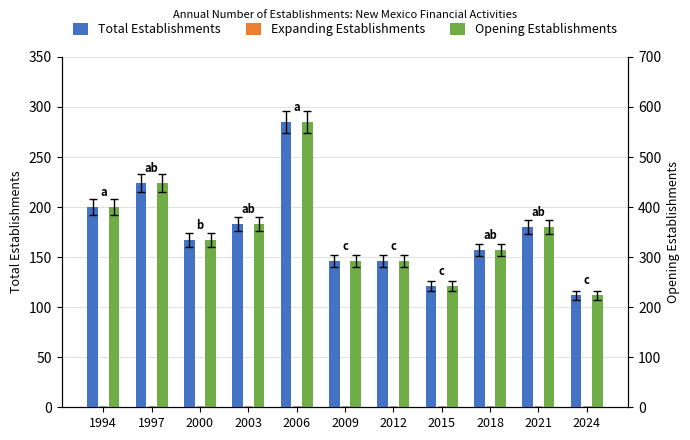

Reading left to right, what are all the values shown in this chart?

Total Establishments: 1994=200	1997=224	2000=167	2003=183	2006=285	2009=146	2012=146	2015=121	2018=157	2021=180	2024=112
Expanding Establishments: 1994=0	1997=0	2000=0	2003=0	2006=0	2009=0	2012=0	2015=0	2018=0	2021=0	2024=0
Opening Establishments: 1994=200	1997=224	2000=167	2003=183	2006=285	2009=146	2012=146	2015=121	2018=157	2021=180	2024=112